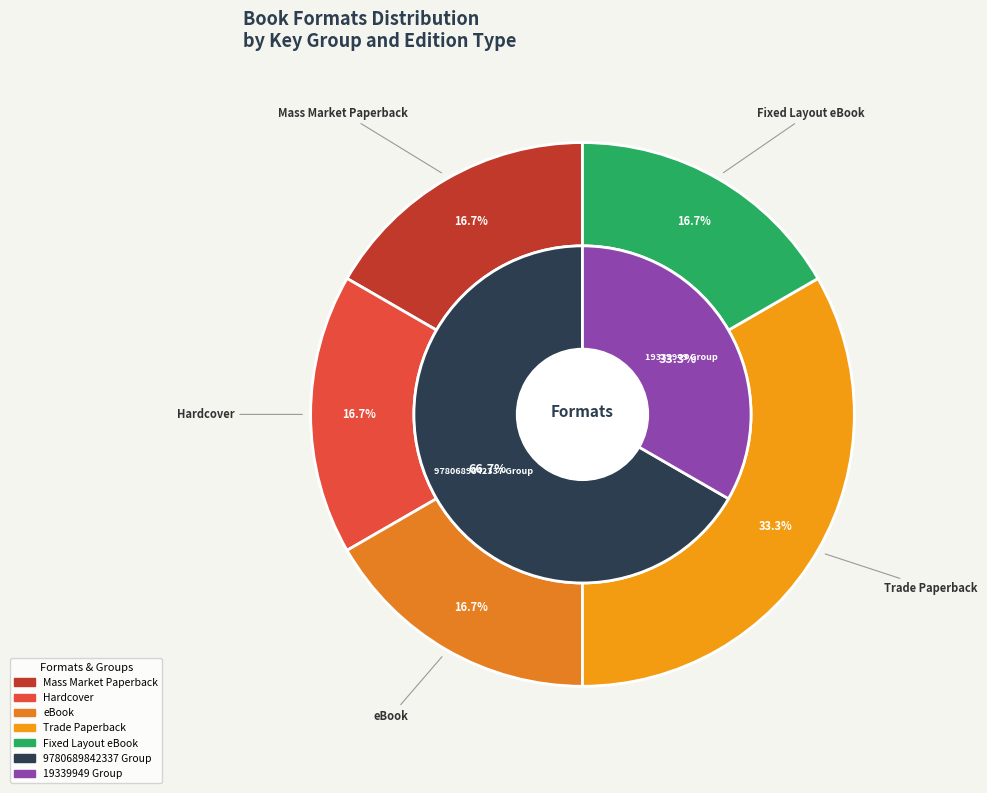

To the nearest percent, what is the difference between the Trade Paperback and Hardcover slice percentages?

17%